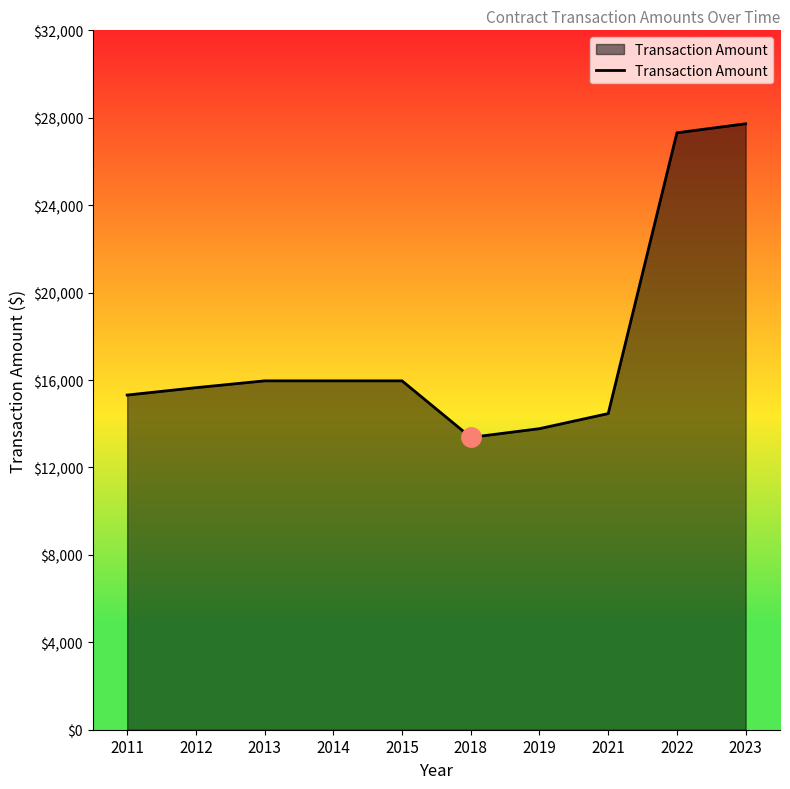

What is the approximate value at 2011?

15312.5